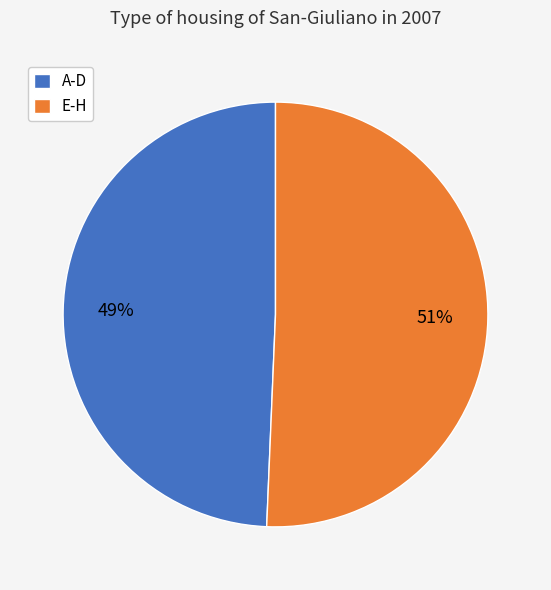

What percentage is the E-H slice, to the nearest percent?

51%